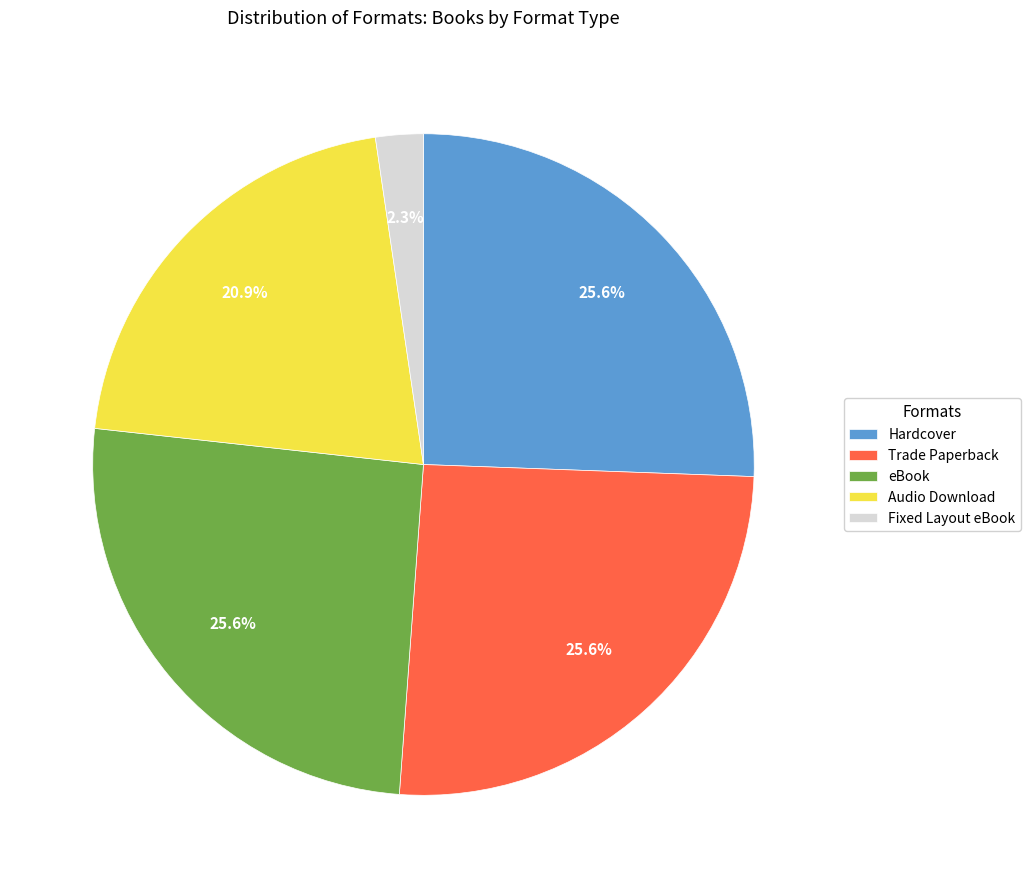

What percentage is NOT represented by Hardcover?

74.4%